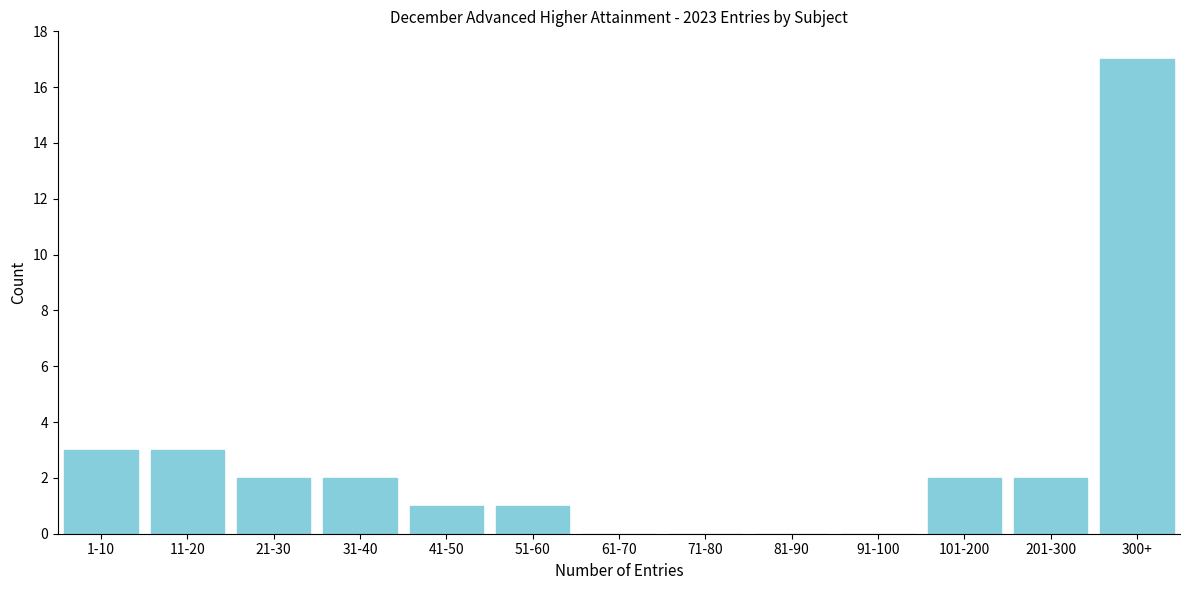

Reading left to right, extract all data points from this chart.

1-10=3	11-20=3	21-30=2	31-40=2	41-50=1	51-60=1	61-70=0	71-80=0	81-90=0	91-100=0	101-200=2	201-300=2	300+=17